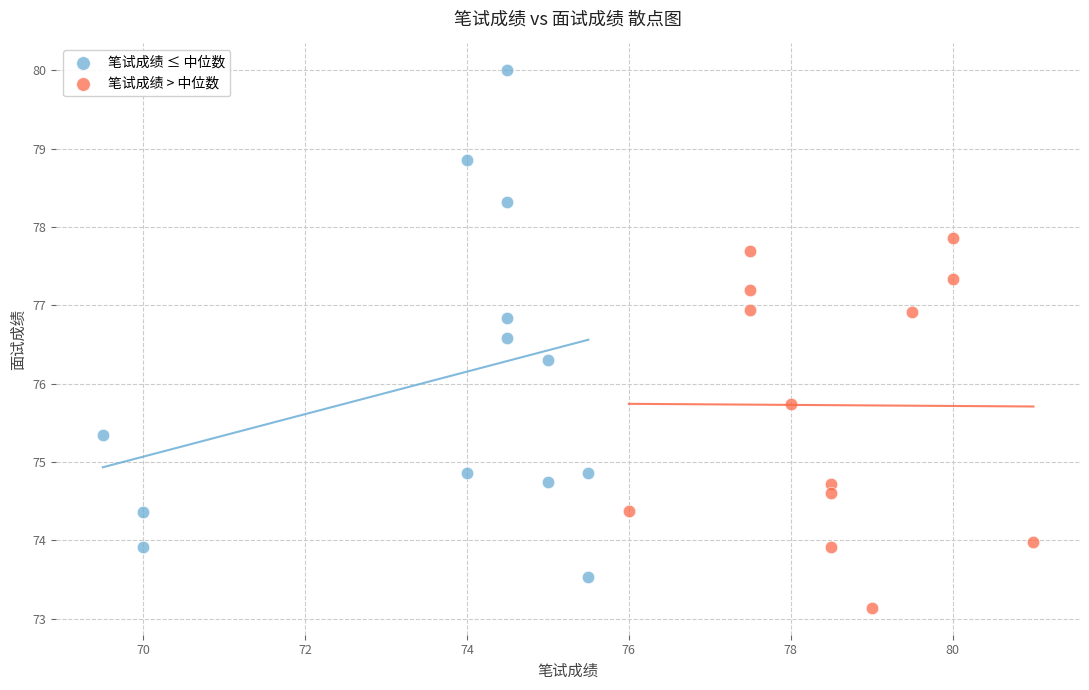

Which series contains the lowest Y value?

笔试成绩 > 中位数